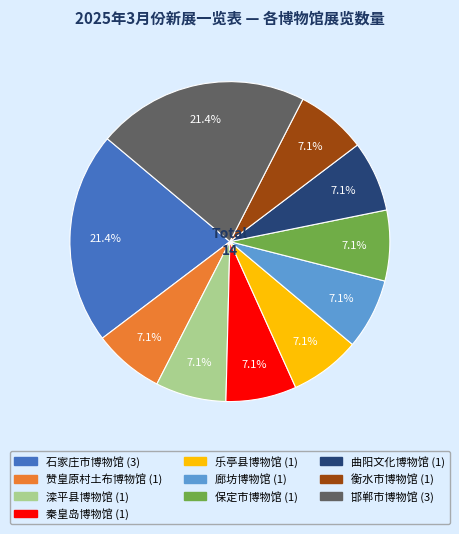

To the nearest percent, what percentage of the pie is 邯郸市博物馆?

21%